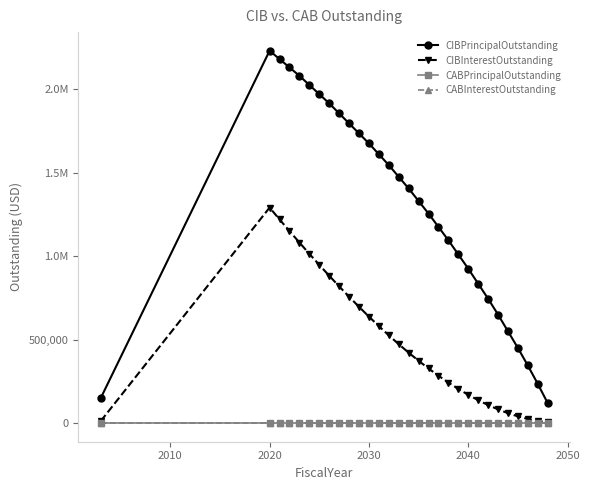

True or false: CIBPrincipalOutstanding and CABPrincipalOutstanding cross at least once.

False